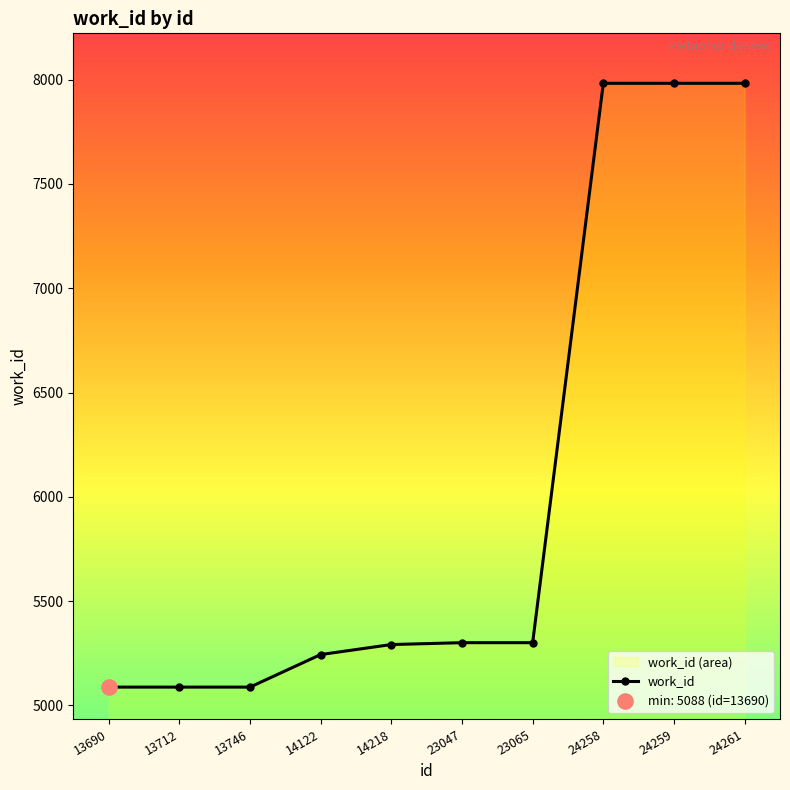

What is the ratio of the value at 23047 to the value at 24258?

0.7